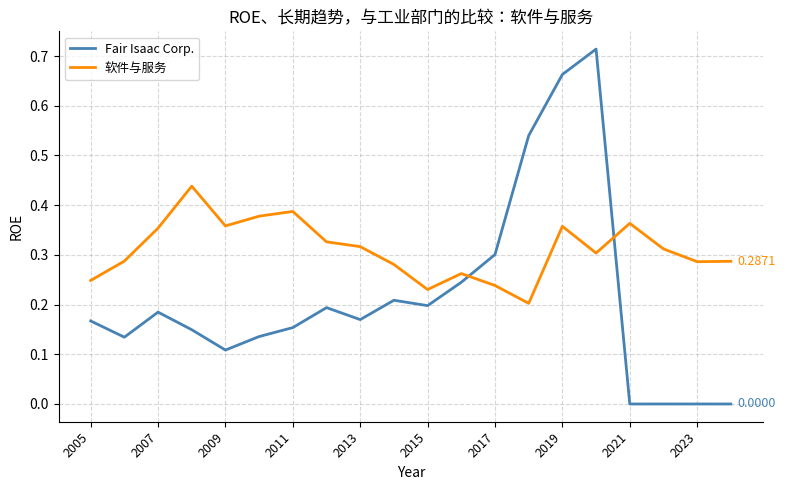

Which series has the widest spread of values?

Fair Isaac Corp.